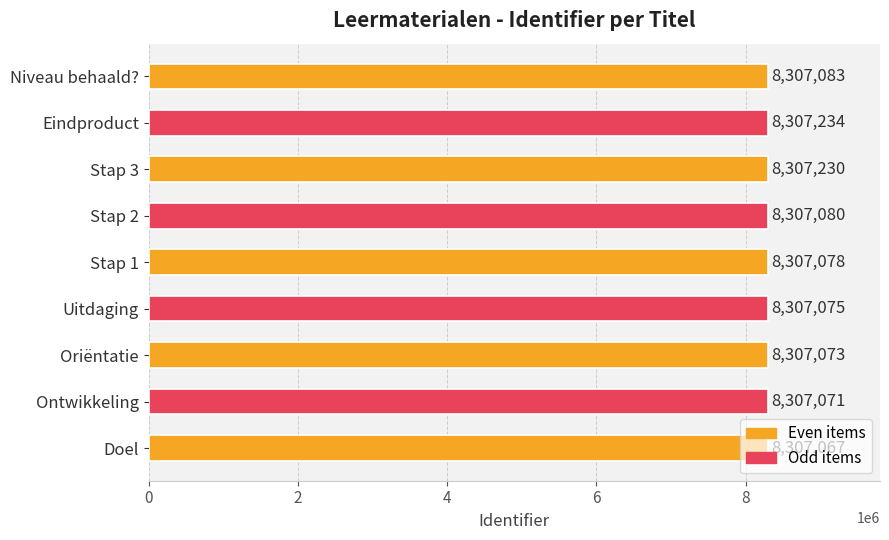

Approximately how many times larger is the value at Uitdaging compared to Stap 2?

1.0